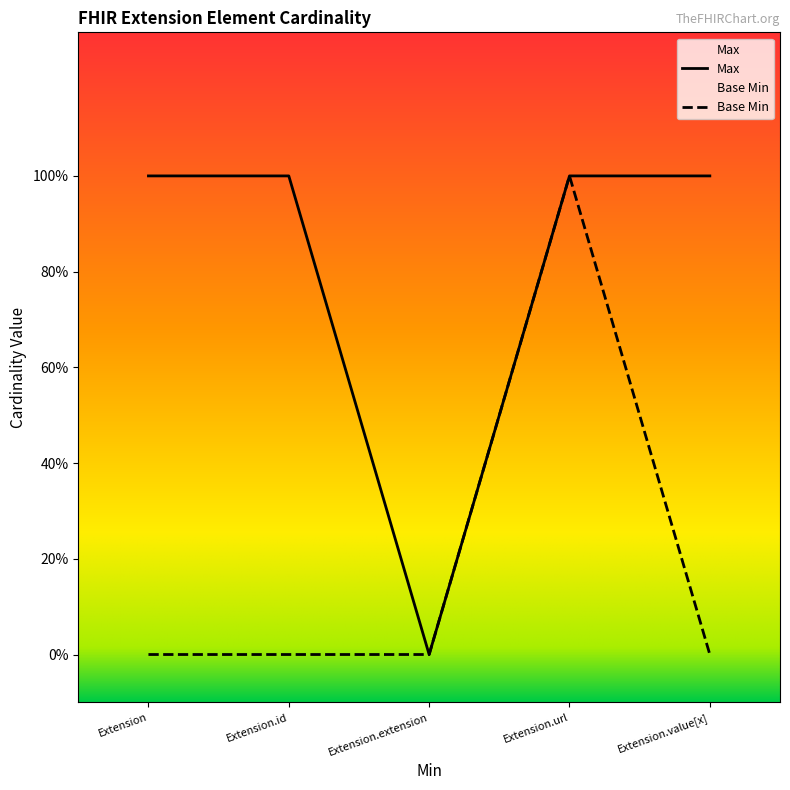

How many positive values does the Max series have?

4